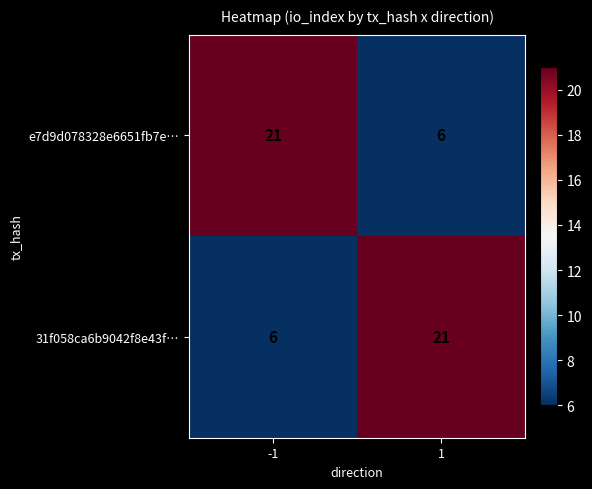

What is the approximate value of e7d9d078328e6651fb7e… at 1, to the nearest 5?

5